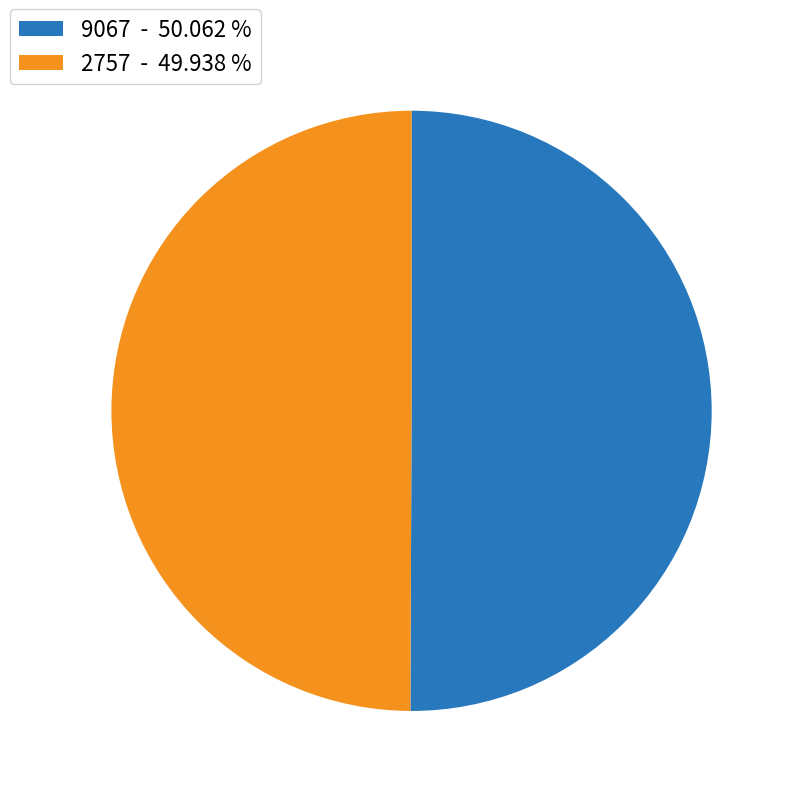

What is the ratio of the value at 2757 - 49.938 % to the value at 9067 - 50.062 %?

1.0